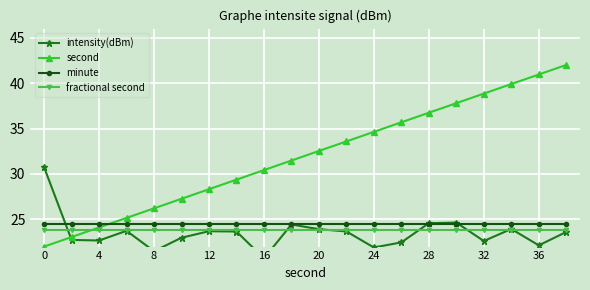

The value of fractional second at 24 is 15.8. True or false?

False